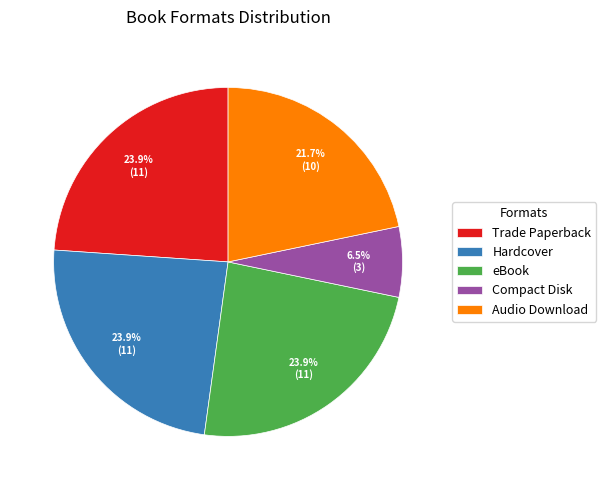

To the nearest percent, what percentage of the pie is eBook?

24%